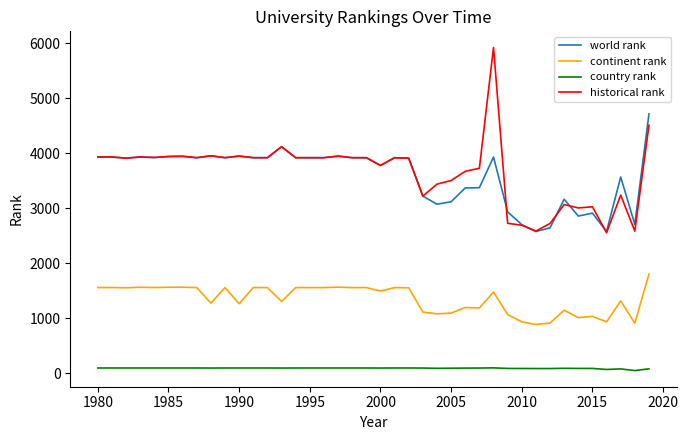

What is the greatest value displayed?

5925